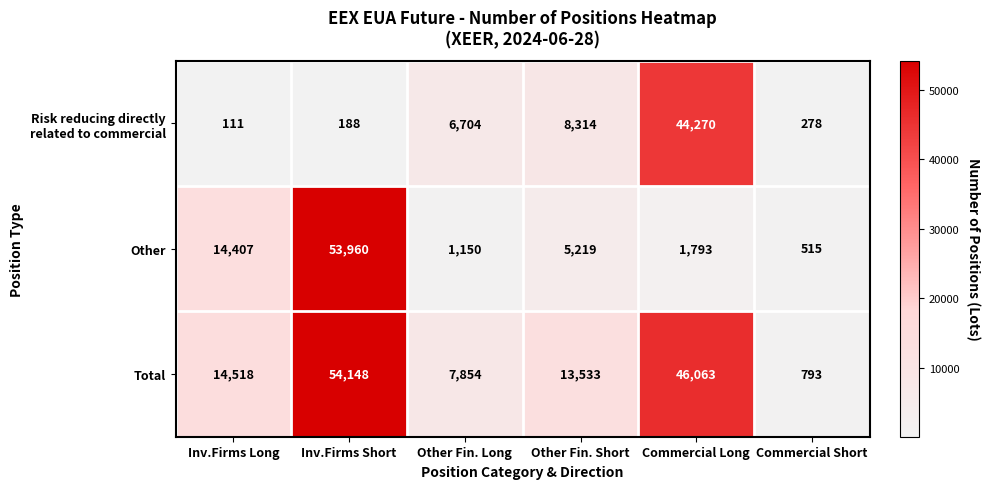

How many distinct data groups are displayed?

3